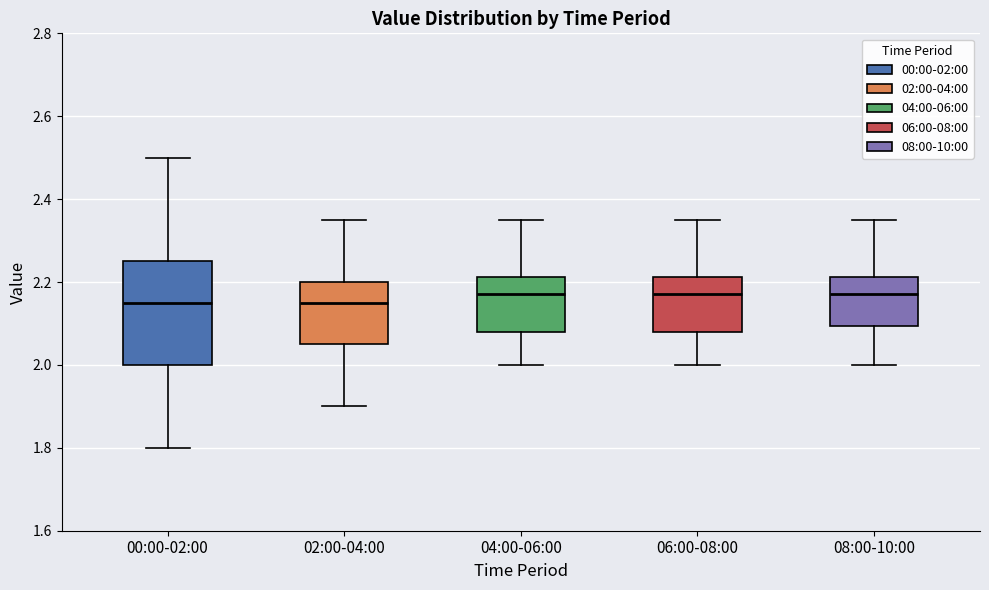

Which box is the tallest, from its lower edge to its upper edge?

00:00-02:00